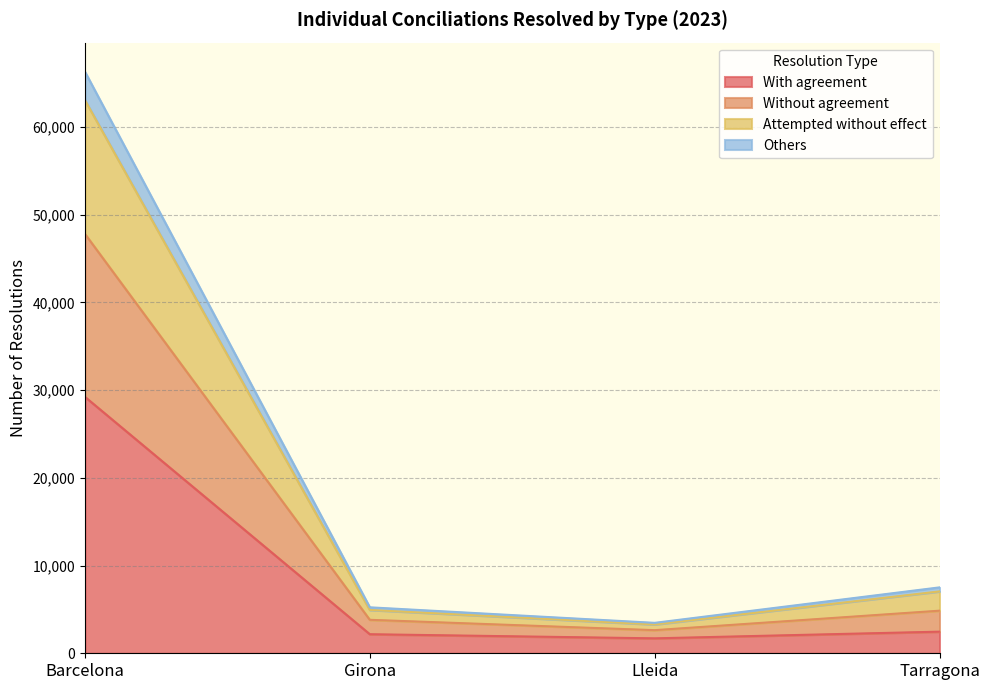

What is the label of the 2nd point from the left?

Girona